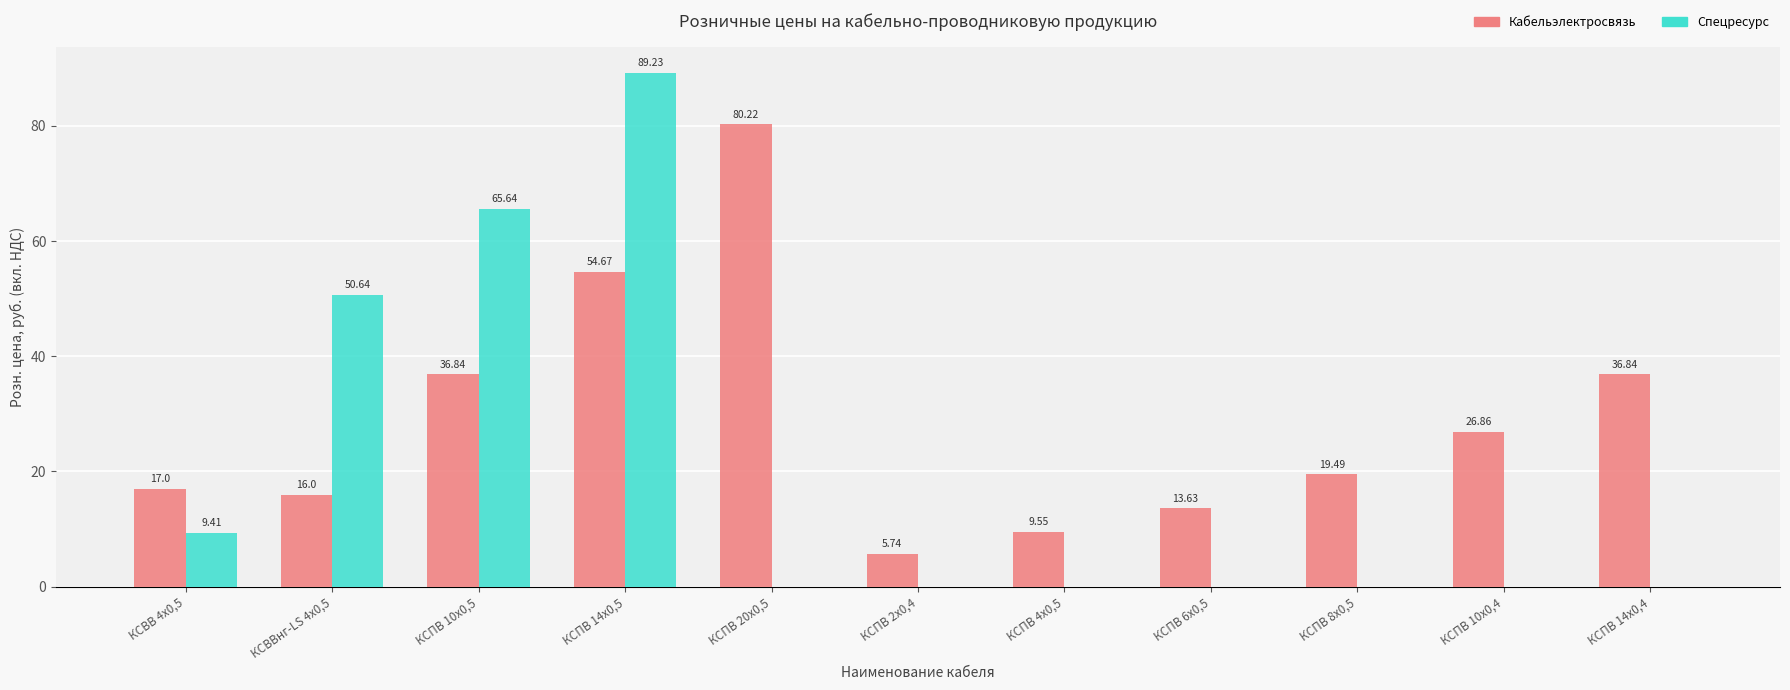

Does the chart contain stacked bars?

No